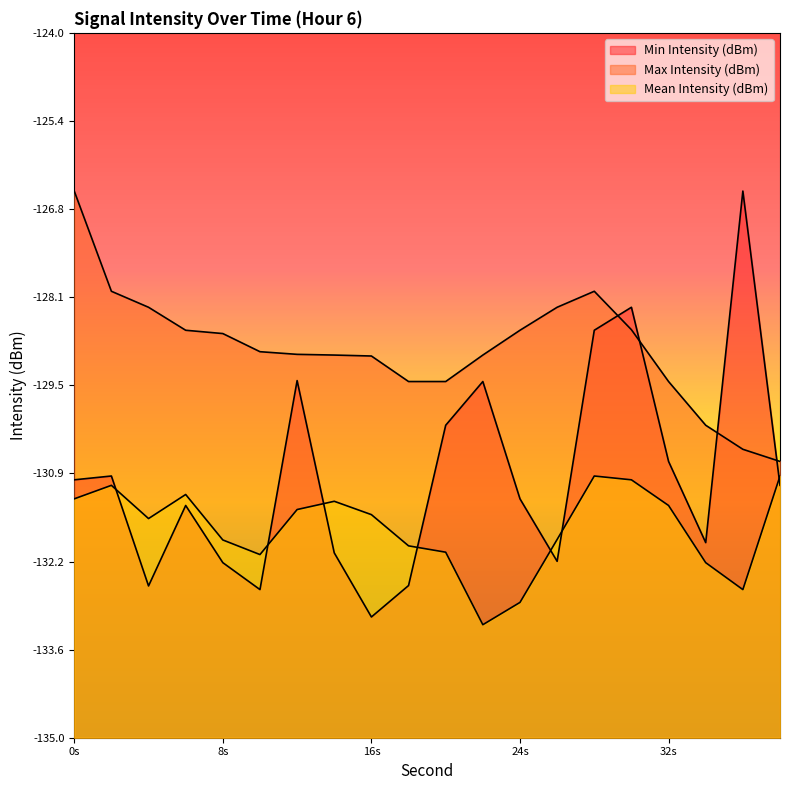

At which label does Mean Intensity (dBm) reach its minimum?

22